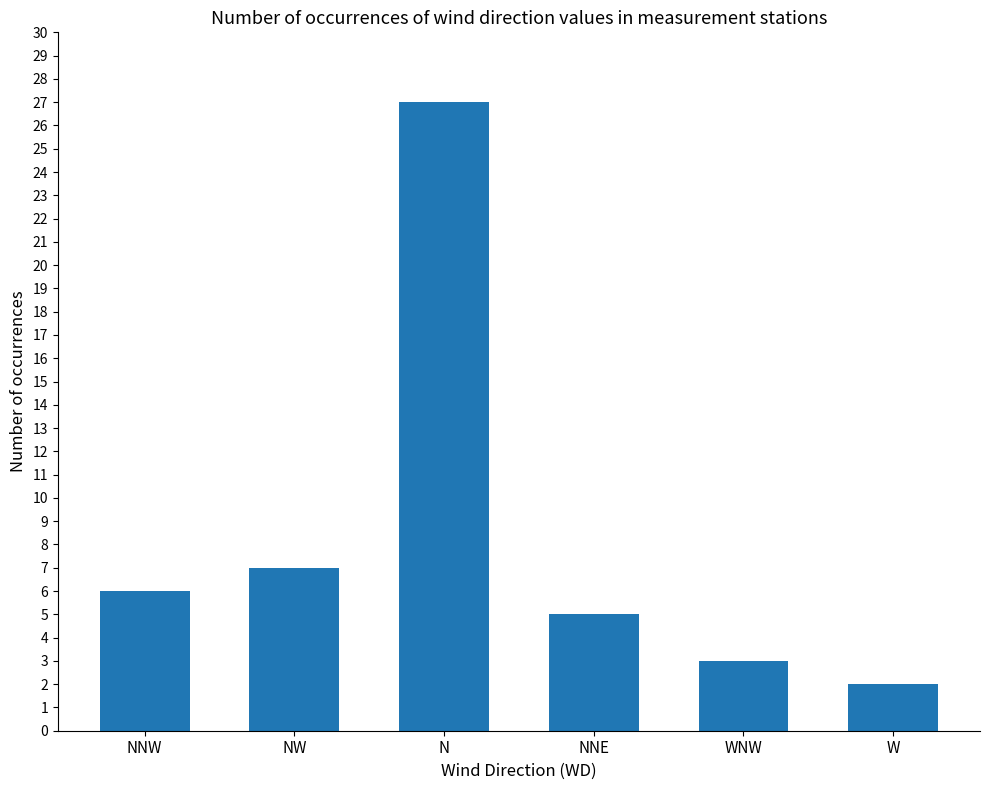

What is the change in value from NW to WNW?

-4